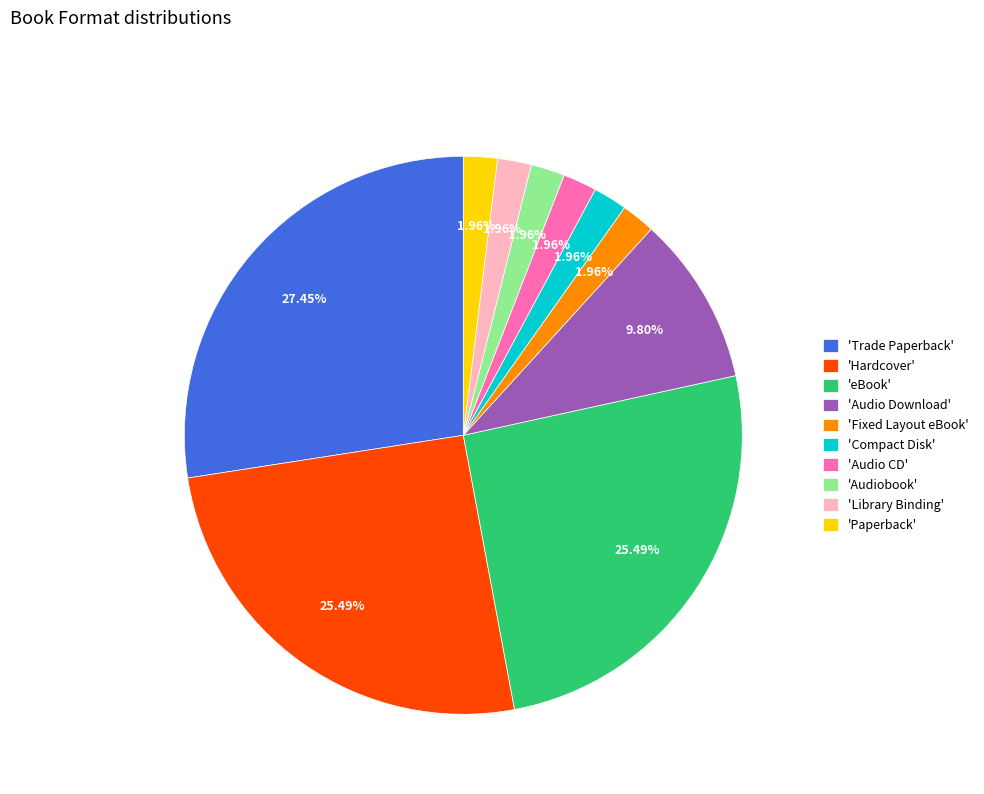

How many slices are in this pie chart?

10